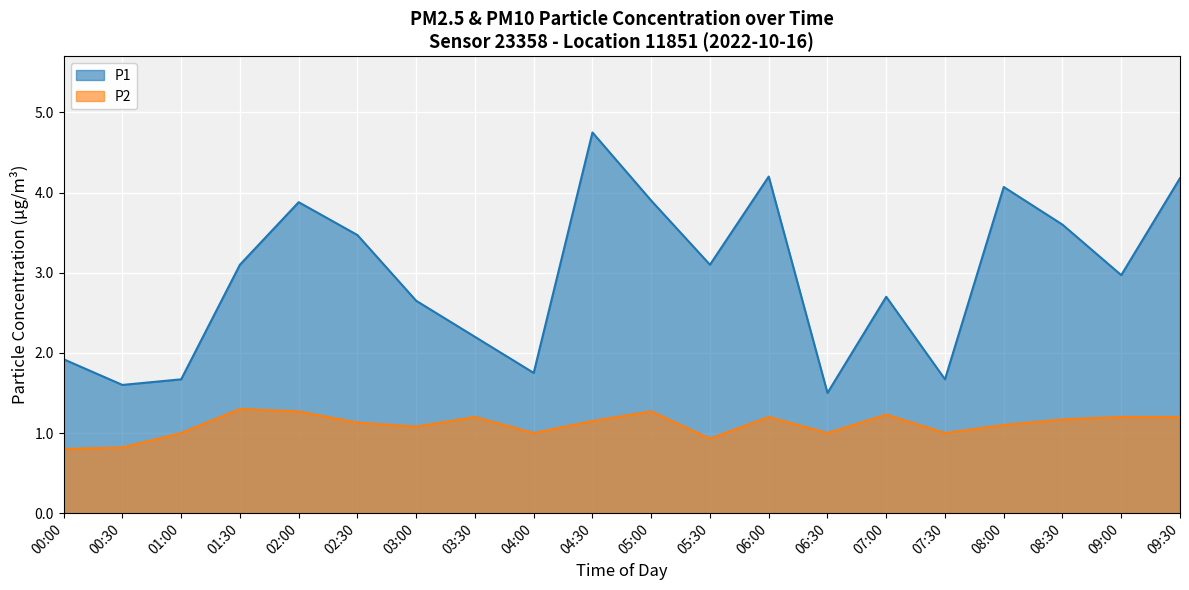

Read the P1 value at 03:30.

2.2